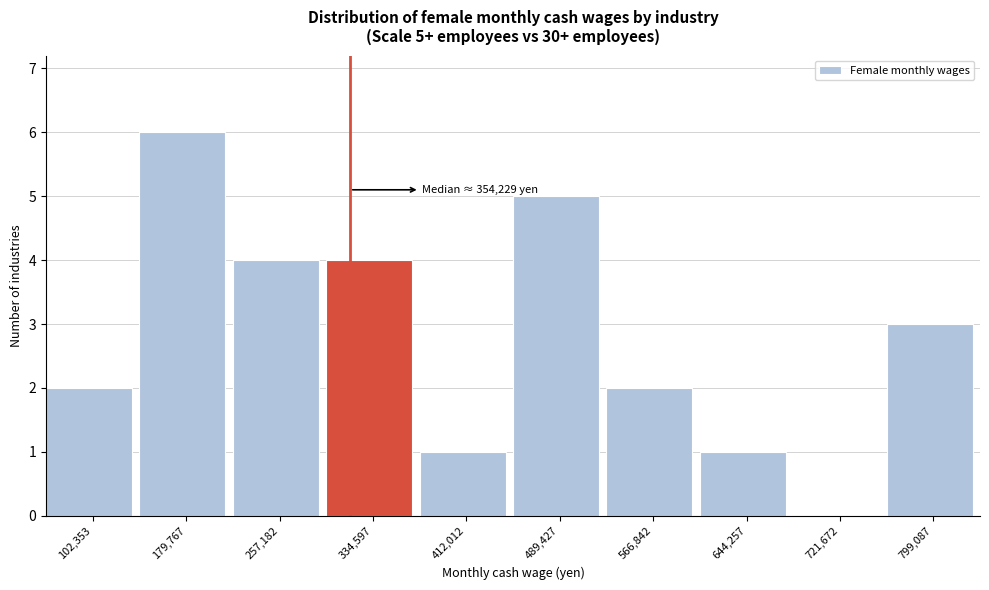

Reading left to right, what are all the values shown in this chart?

102,353=2	179,767=6	257,182=4	334,597=4	412,012=1	489,427=5	566,842=2	644,257=1	721,672=0	799,087=3